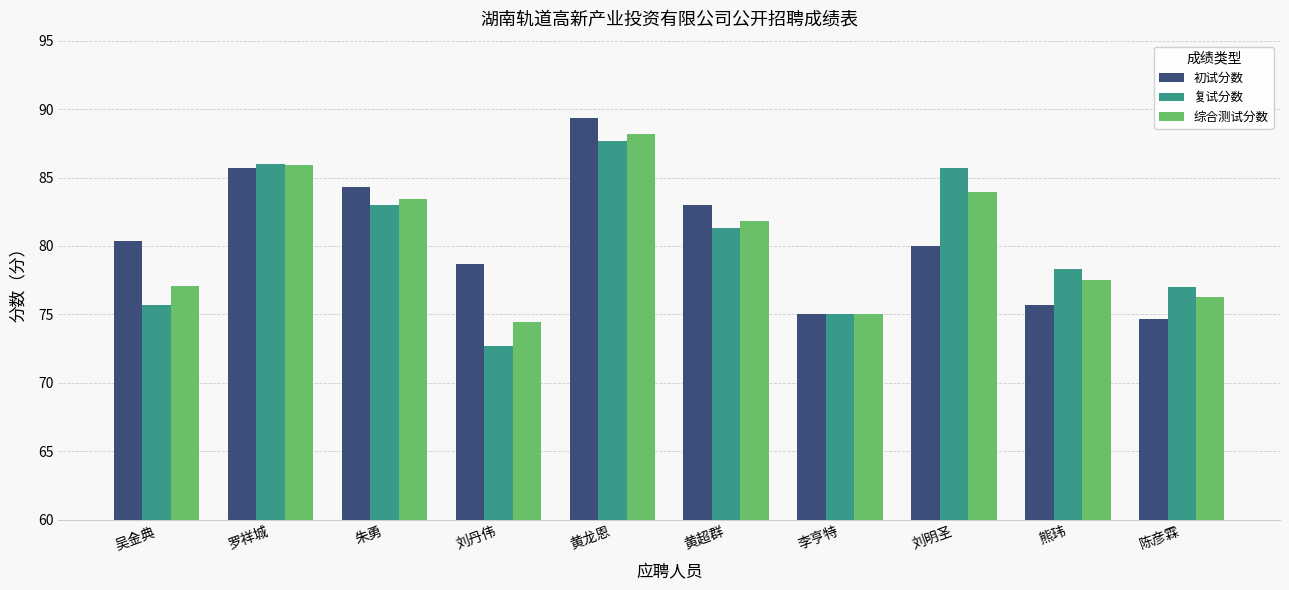

What is the sum of the 初试分数 values at 熊玮 and 黄超群?

158.7